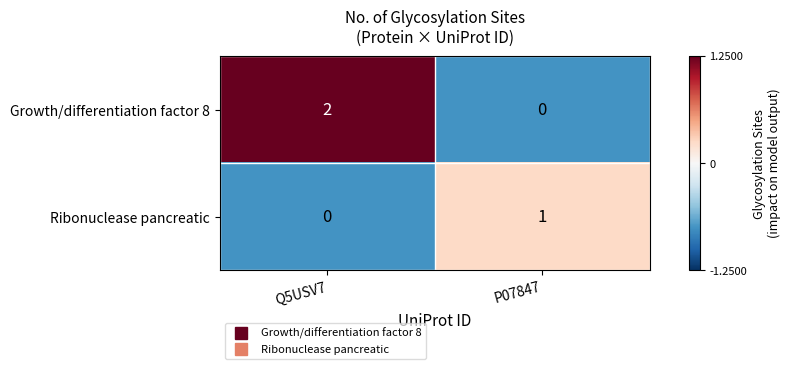

Rank the categories by Growth/differentiation factor 8 value from highest to lowest.

Q5USV7, P07847